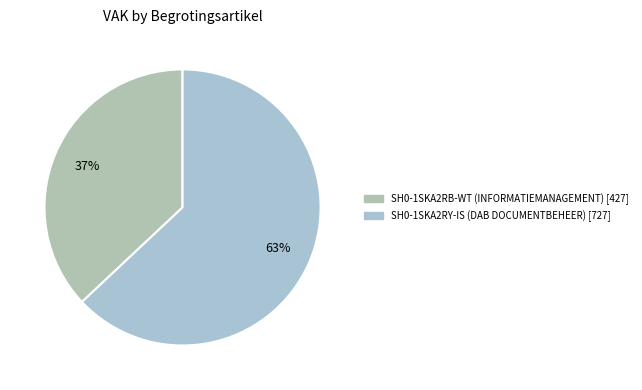

Combined, do SH0-1SKA2RY-IS (DAB DOCUMENTBEHEER) and SH0-1SKA2RB-WT (INFORMATIEMANAGEMENT) account for over 50%?

Yes